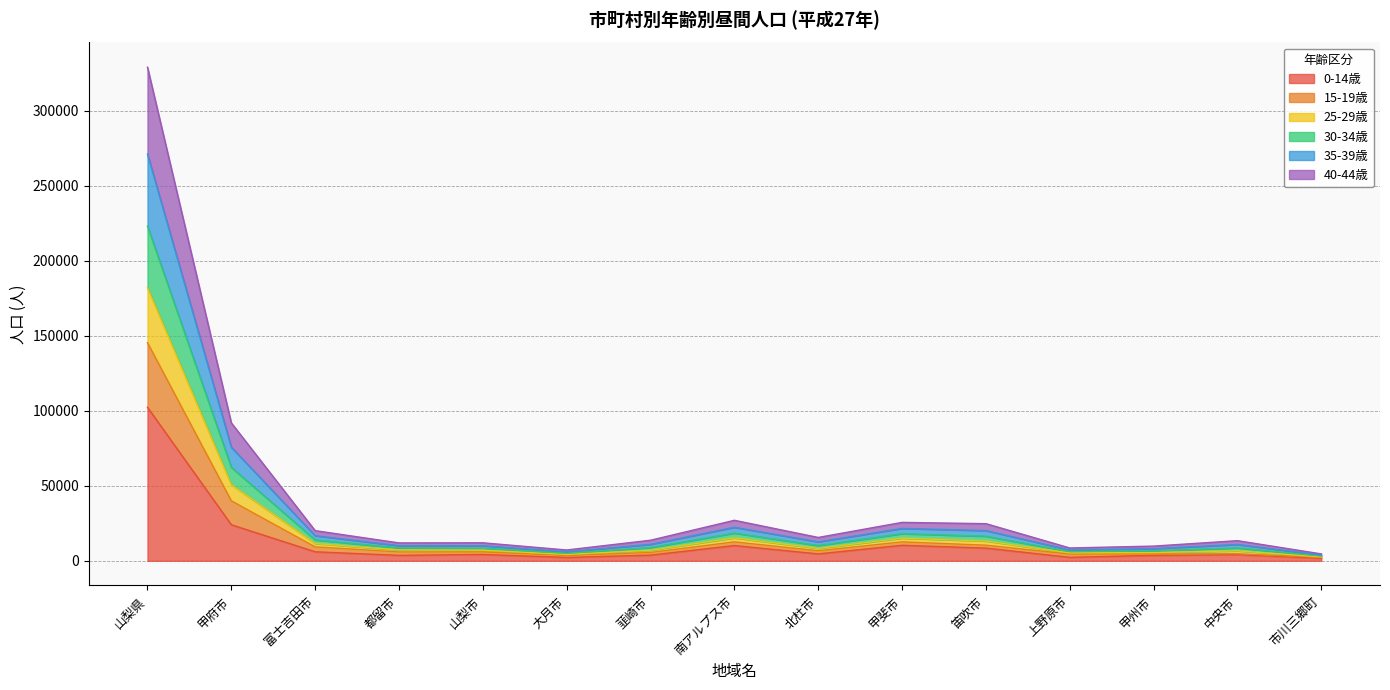

What is the total value across all series at 大月市?

7218